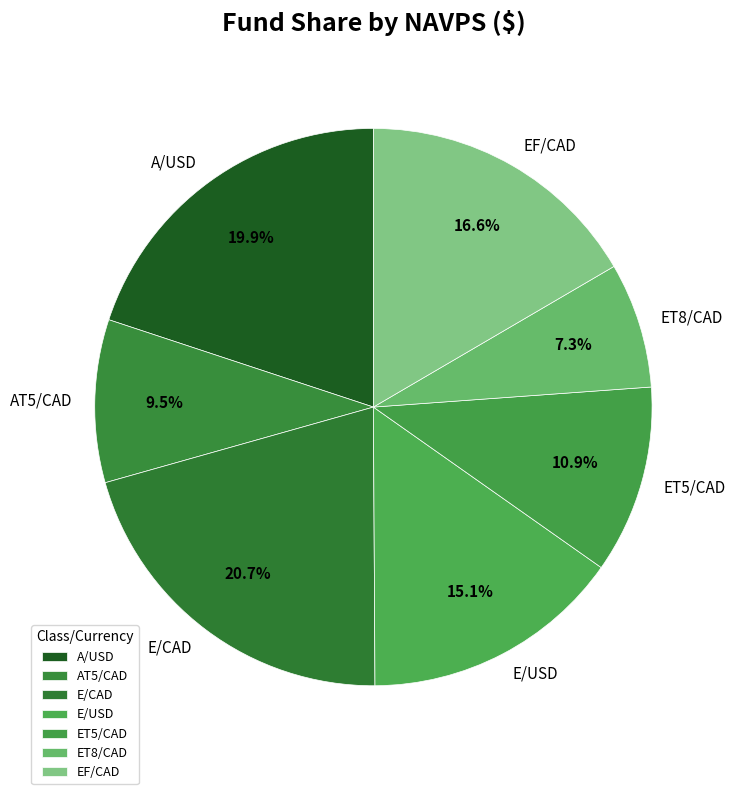

What percentage is NOT represented by A/USD?

80.1%